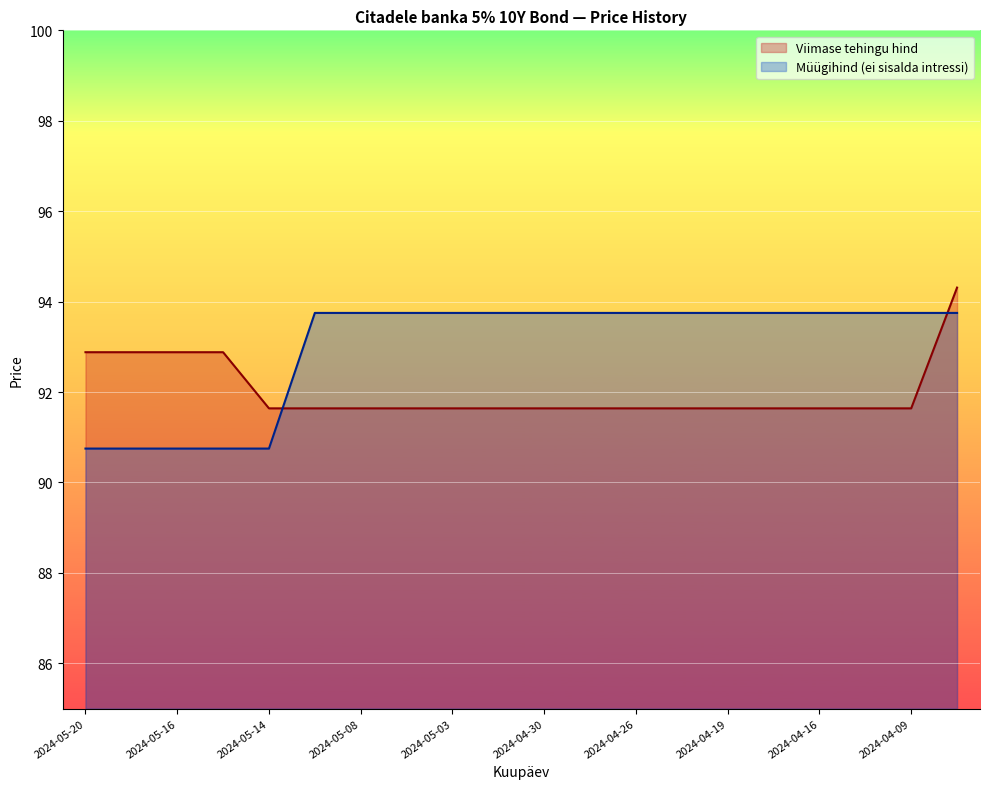

The value of Viimase tehingu hind at 2024-05-20 is 92.9. True or false?

True